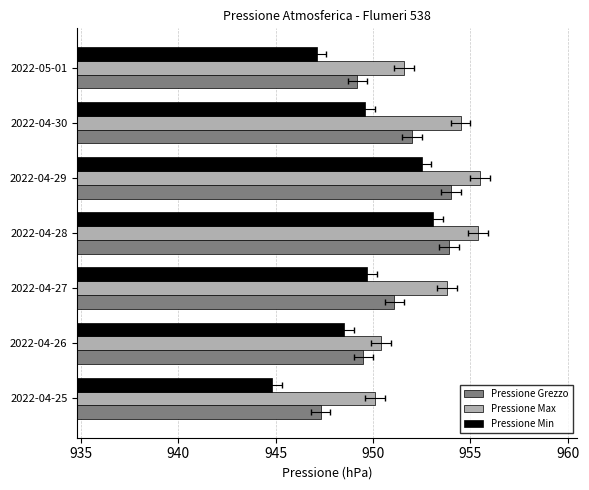

The value of Pressione Min at 2022-04-29 is 190.9. True or false?

False